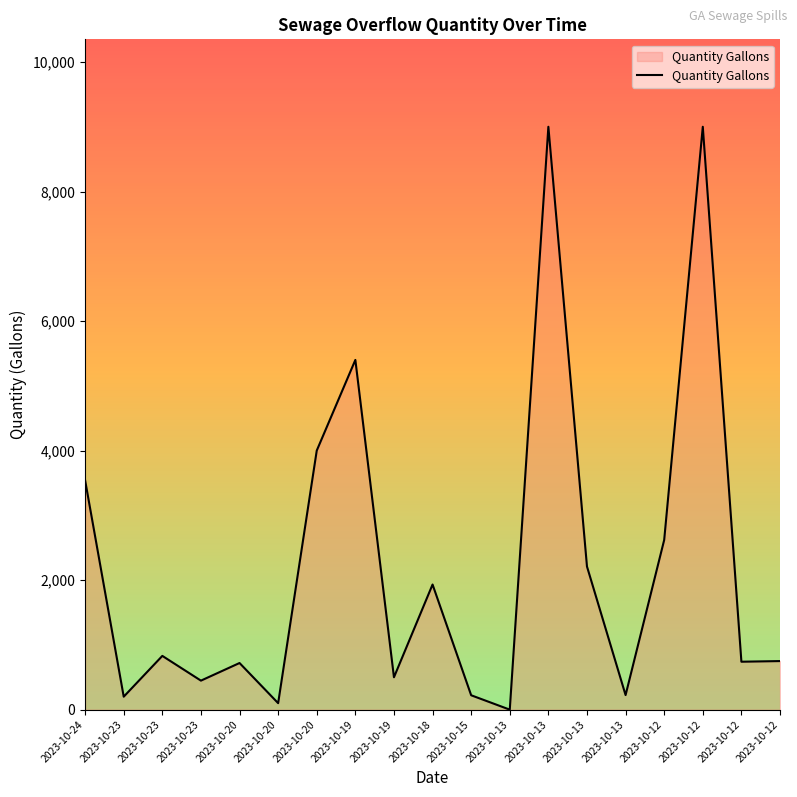

Does the chart display data point markers on the line(s)?

No